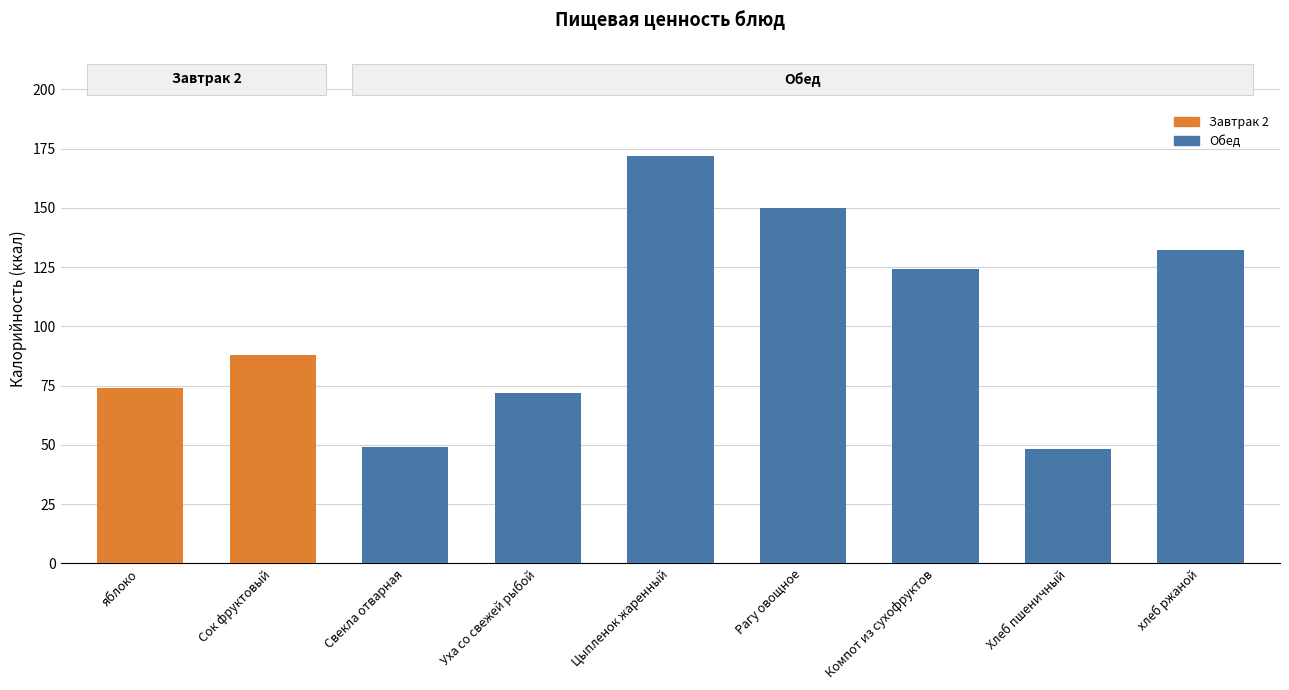

What is the average value of the Калорийность series?

101.1